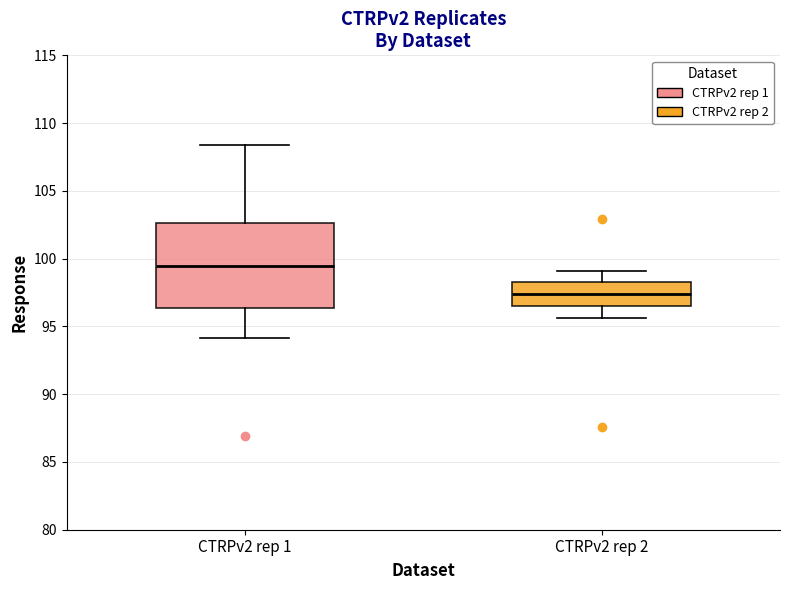

Which box's median line is the lowest?

CTRPv2 rep 2